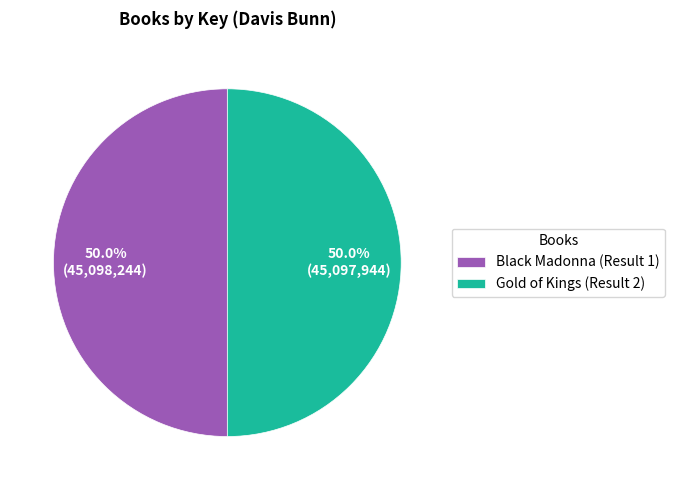

How many slices are in this pie chart?

2